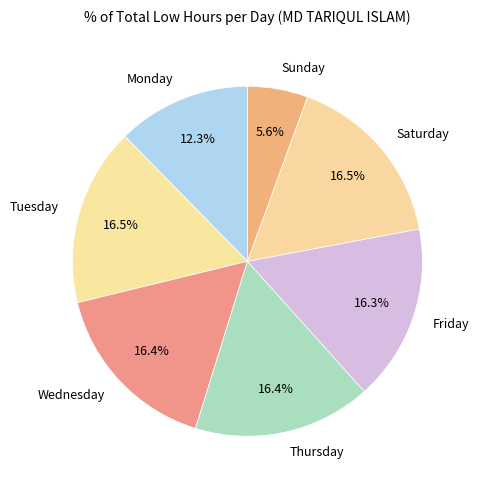

Is Tuesday the majority of the pie?

No